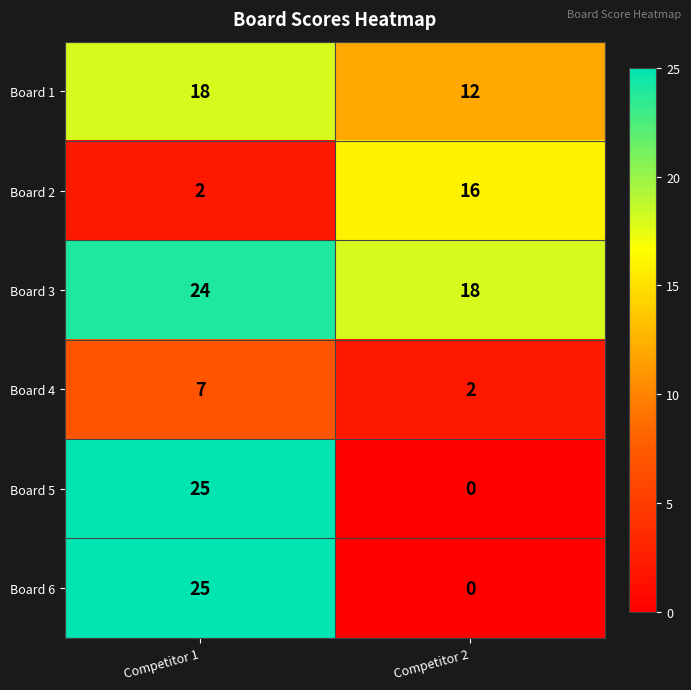

What is the spread (max minus min) of values at Competitor 2?

18